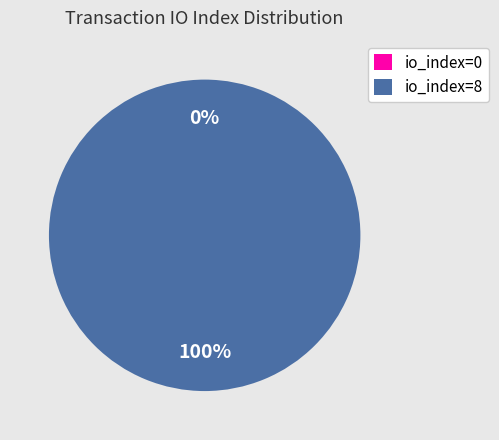

To the nearest percent, what is the average slice percentage?

50%